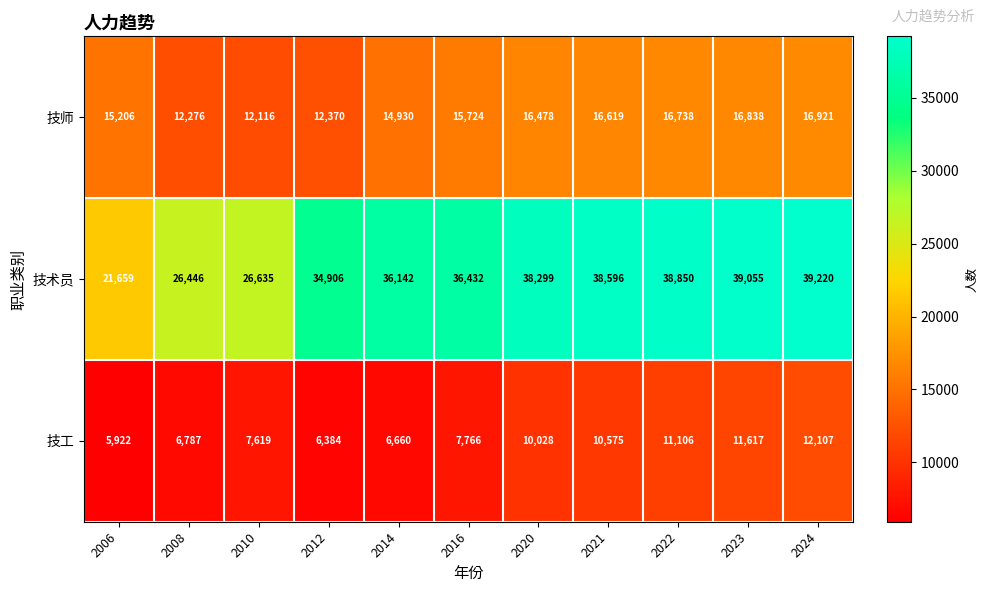

What is the approximate value of 技师 at 2008, to the nearest 50?

12300